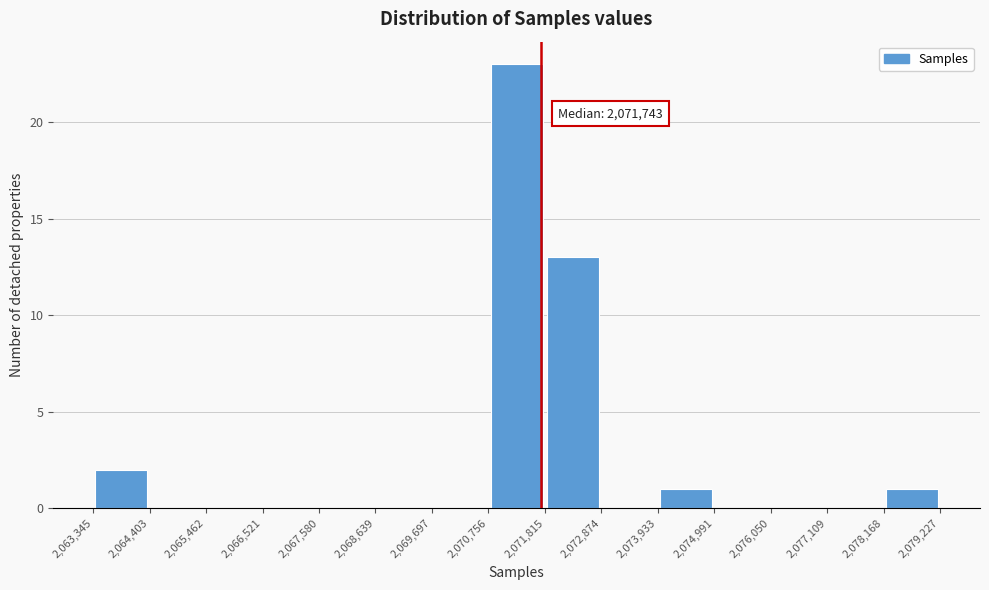

Which range on the x-axis has the tallest bar?

2,070,756 to 2,071,815